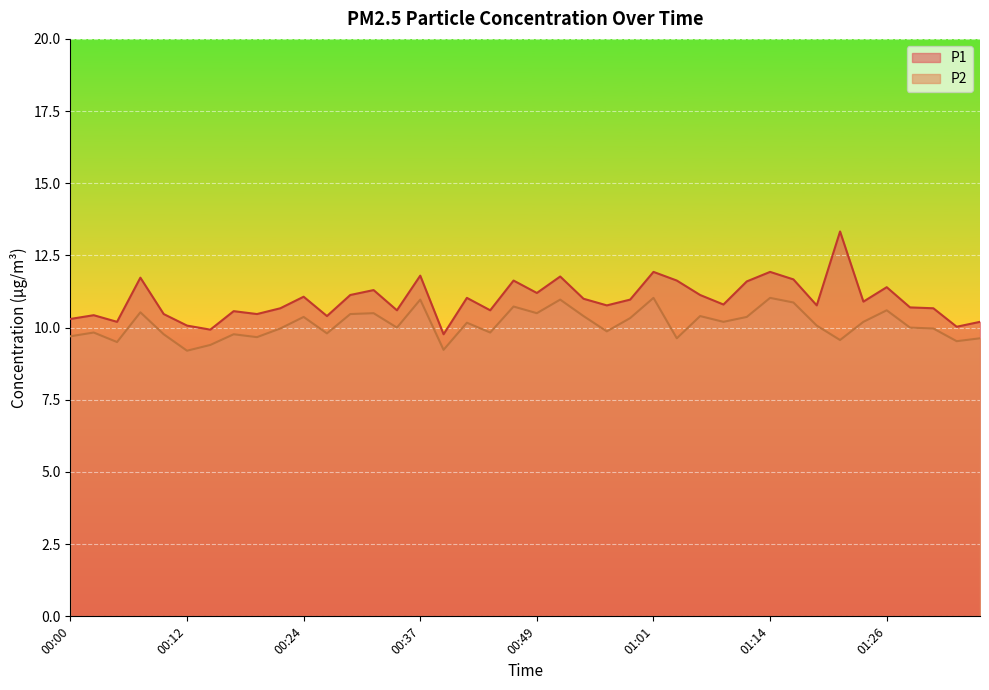

What is the average value of the P1 series?

11.0